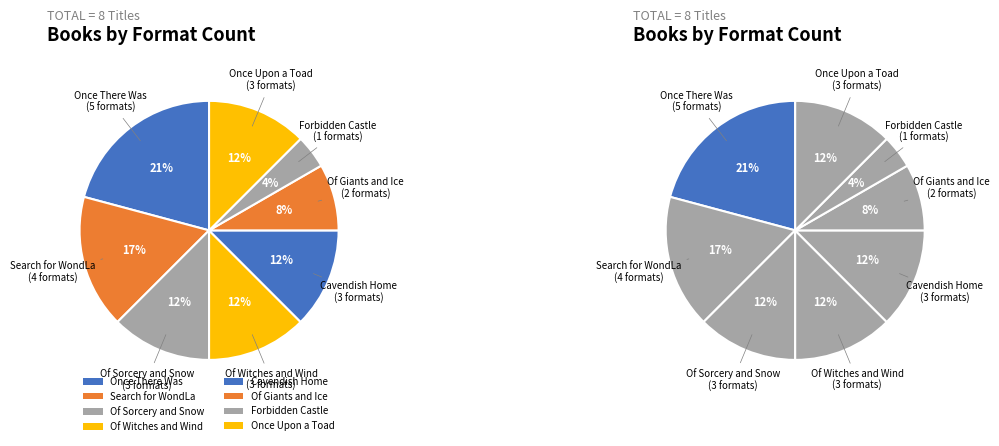

Which slice is the smallest?

Forbidden Castle